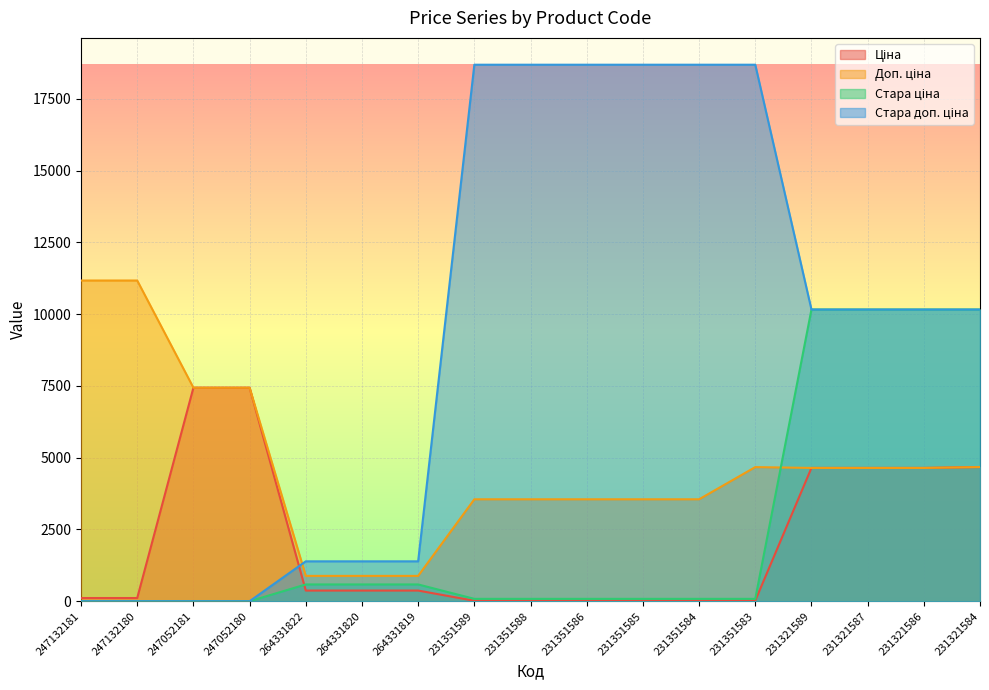

At which category is the sum across all series the highest?

231321584